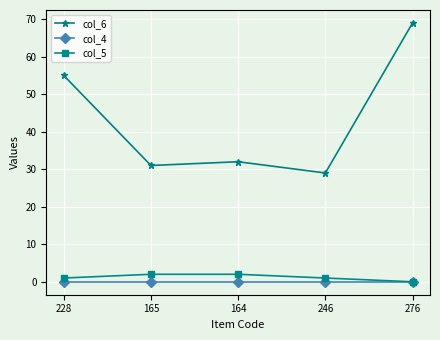

Between 164 and 276, which series saw the biggest shift?

col_6